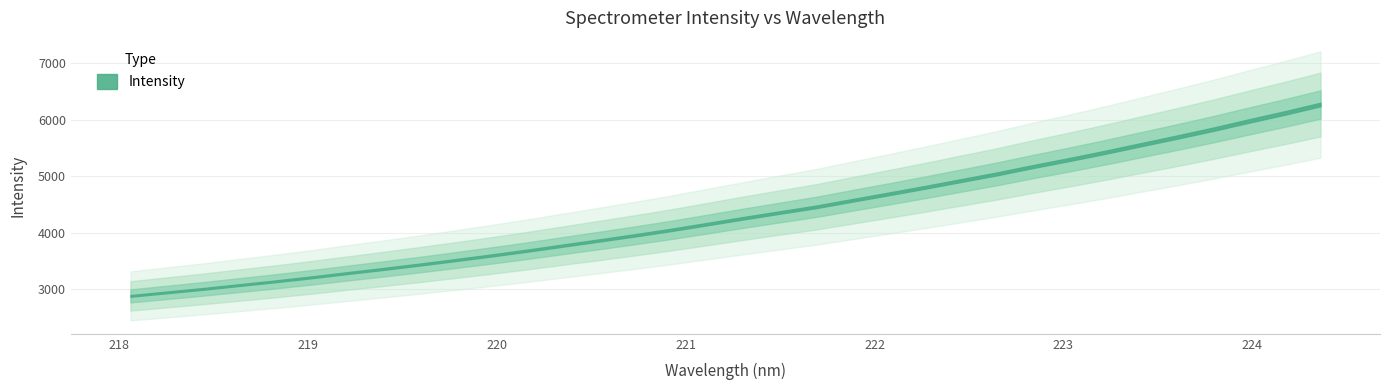

What is the difference between the maximum and minimum values?

3387.3